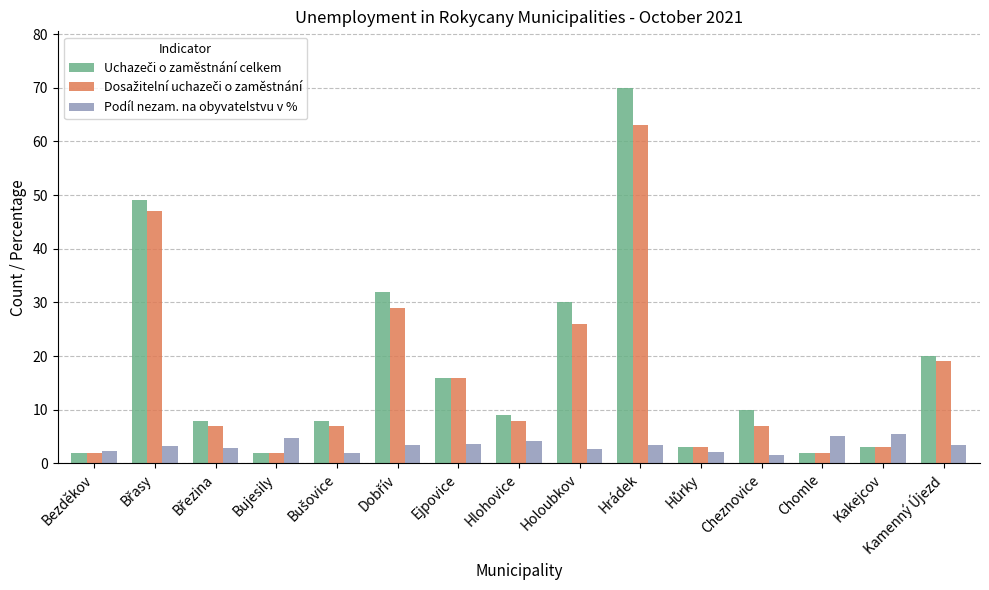

What is the sum of the Podíl nezam. na obyvatelstvu v % values at Bezděkov and Hrádek?

5.8